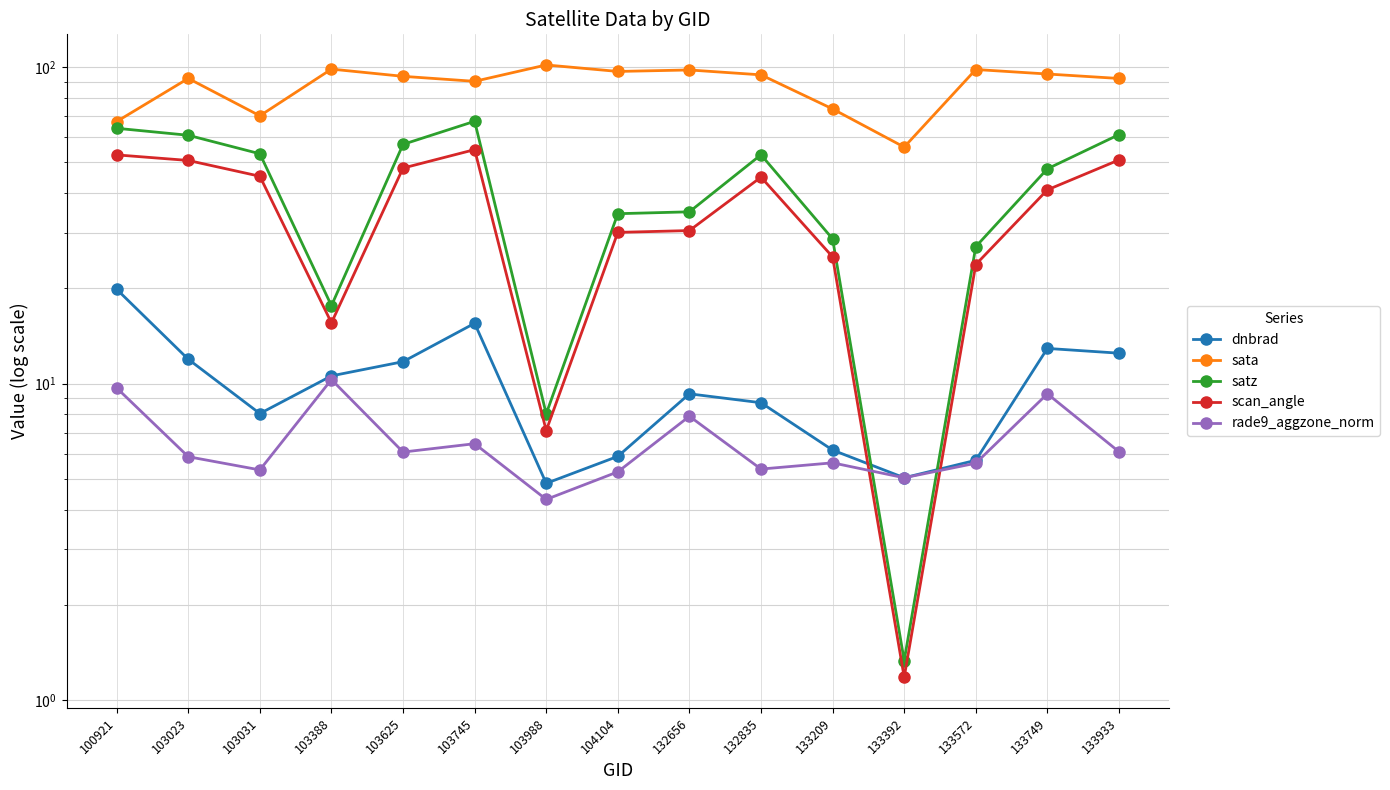

Which category has the highest value in the rade9_aggzone_norm series?

103388